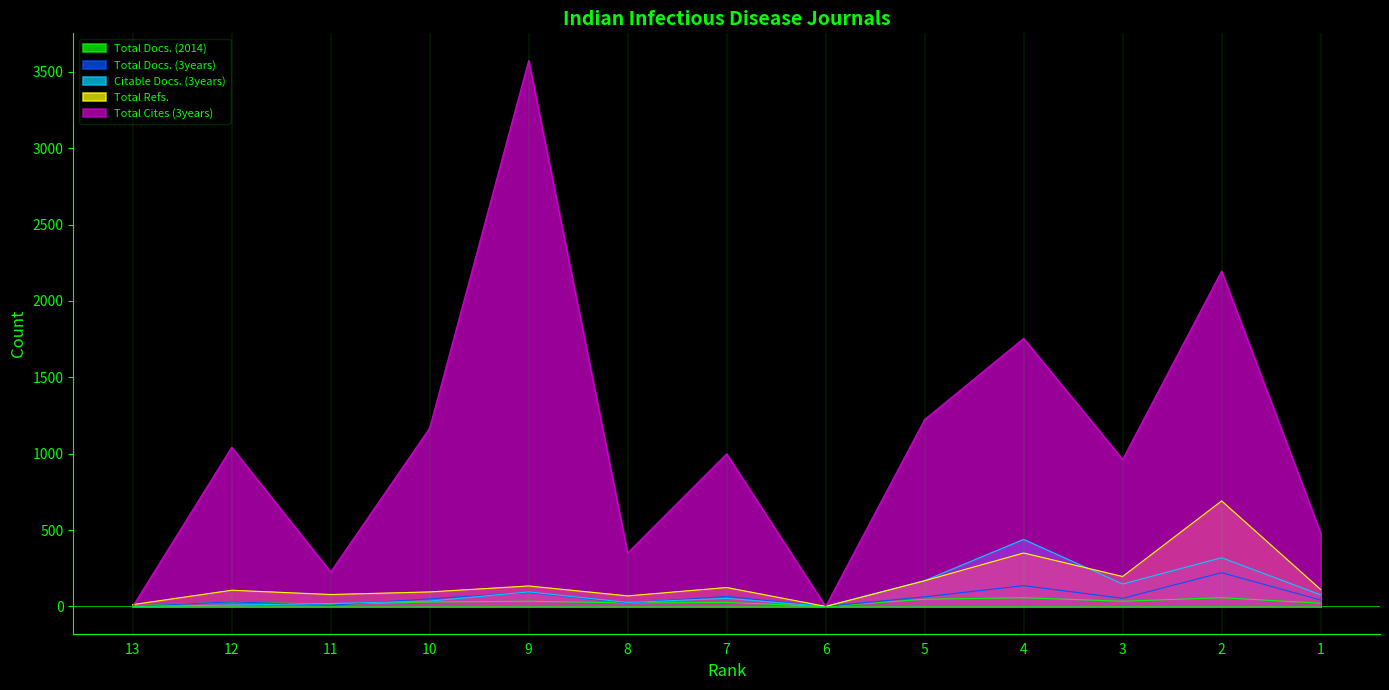

Which series has the widest spread of values?

Total Cites (3years)